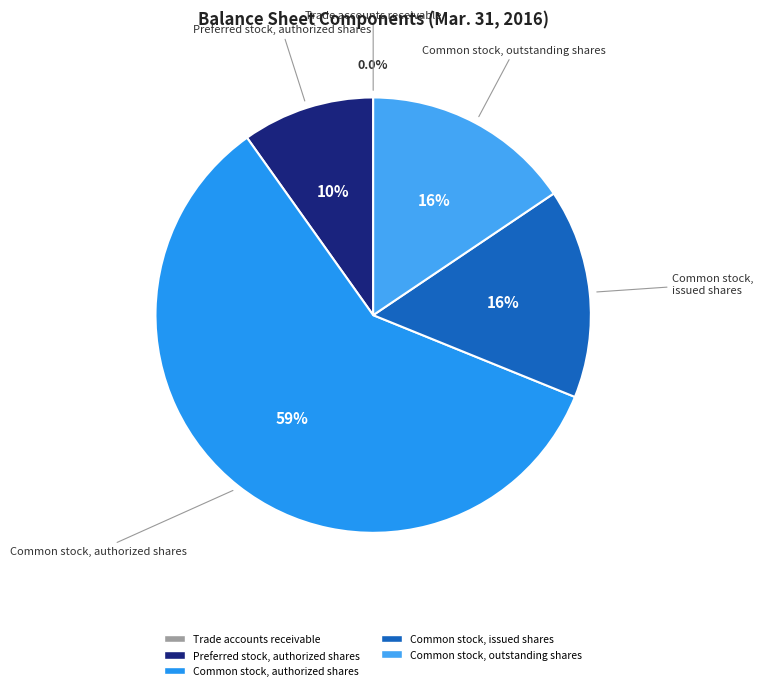

Which category has the biggest portion of the pie?

Common stock, authorized shares